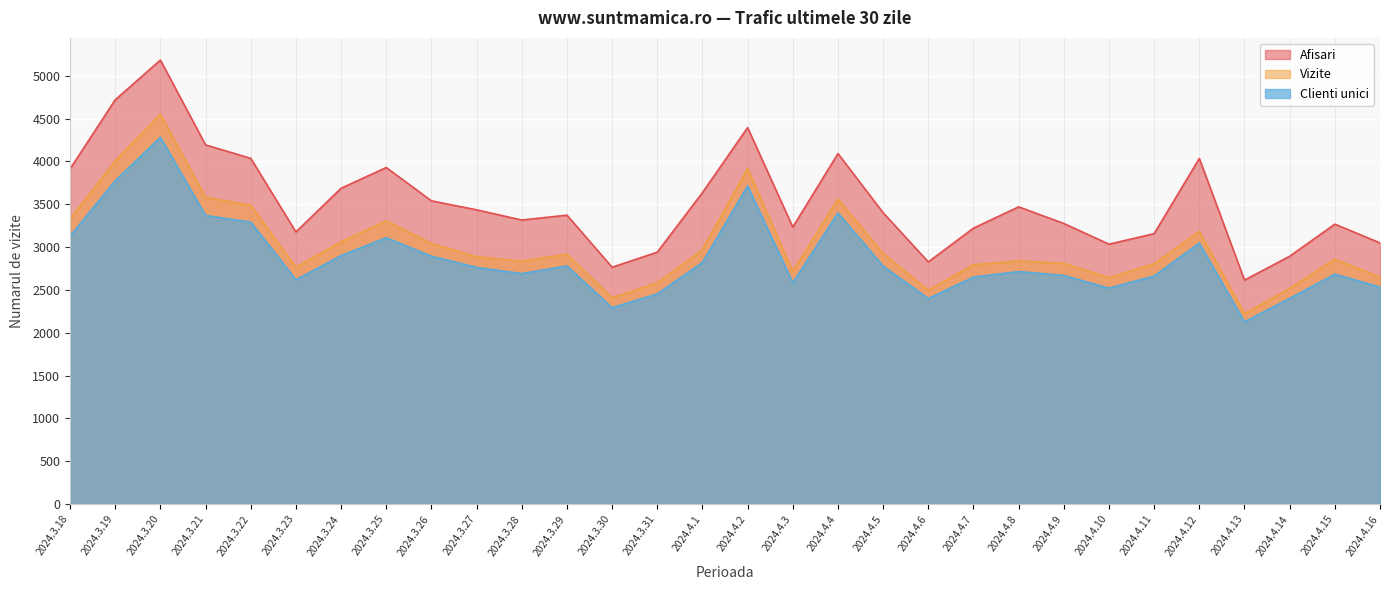

What is the difference between the Afisari values at 2024.3.28 and 2024.4.5?

85